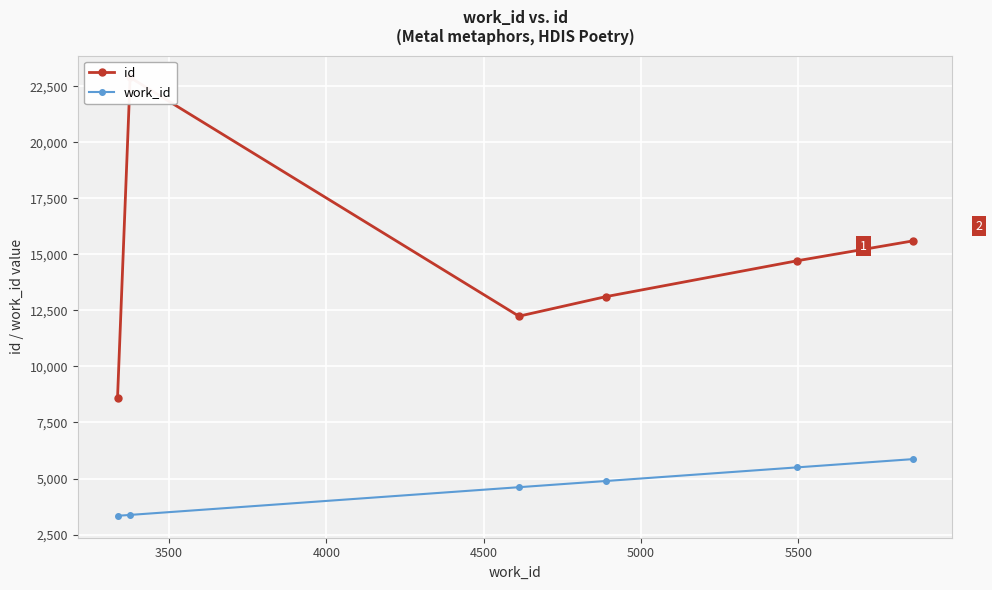

What is the value of the work_id point at the 6th from the left?

5864